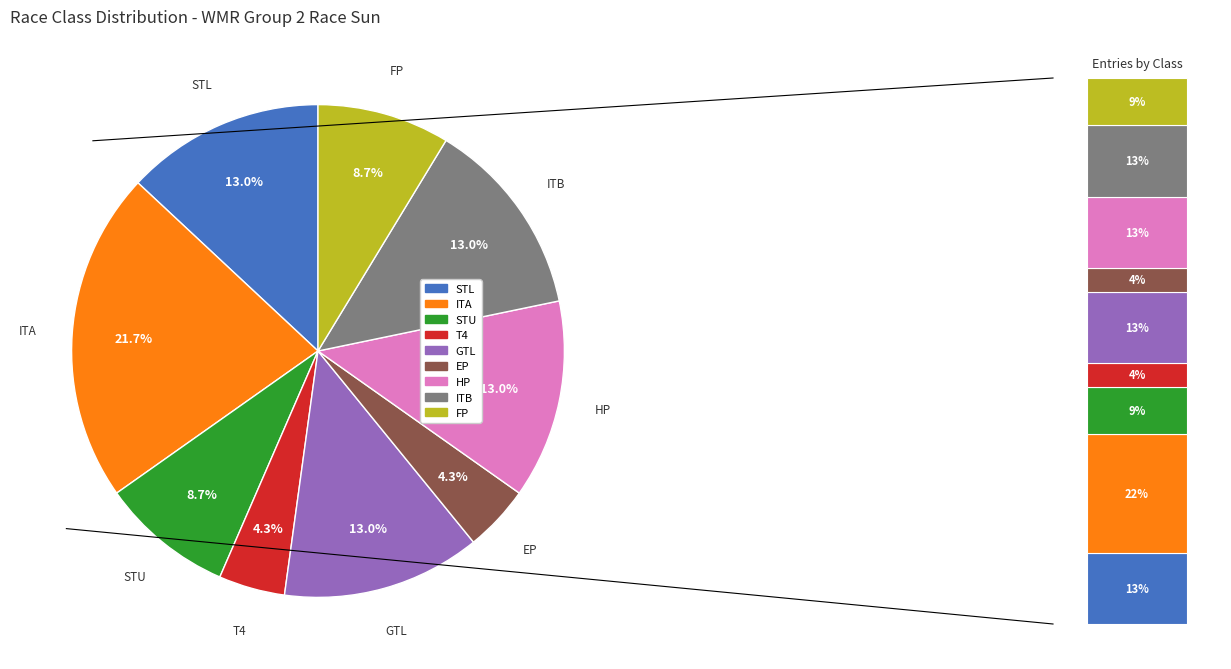

How many segments does this pie chart have?

9